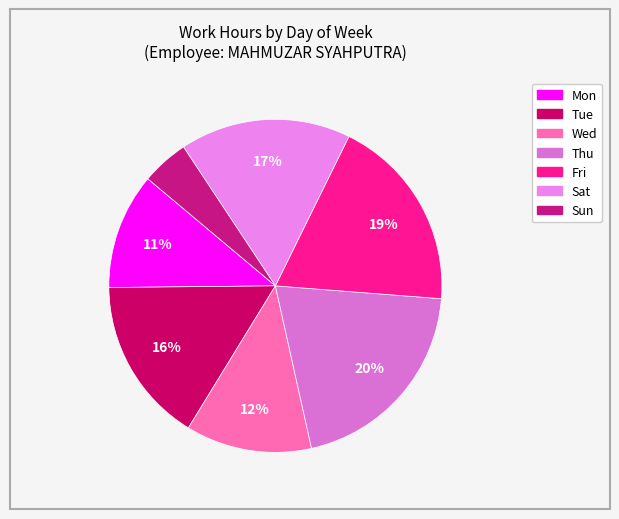

How many slices are in this pie chart?

7